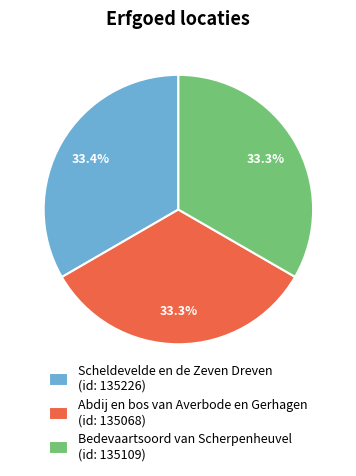

What percentage is the Abdij en bos van Averbode en Gerhagen slice, to the nearest percent?

33%